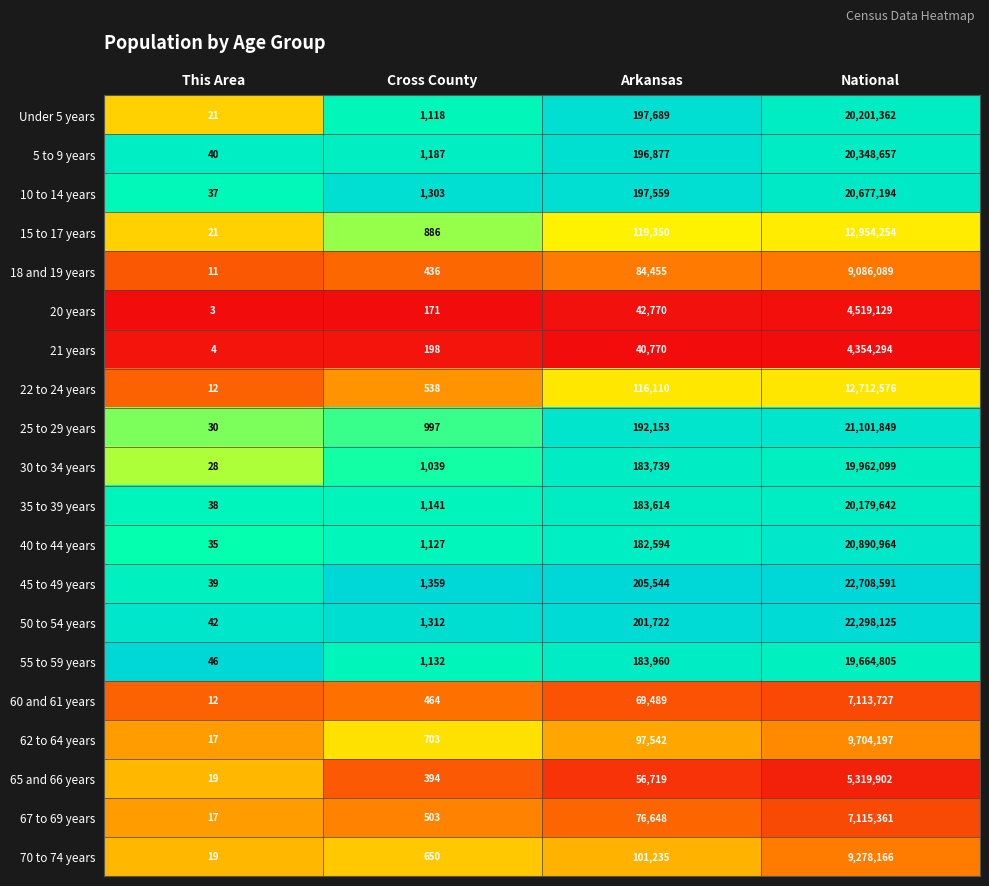

The 45 to 49 years series shows 22708591 at National. True or false?

True